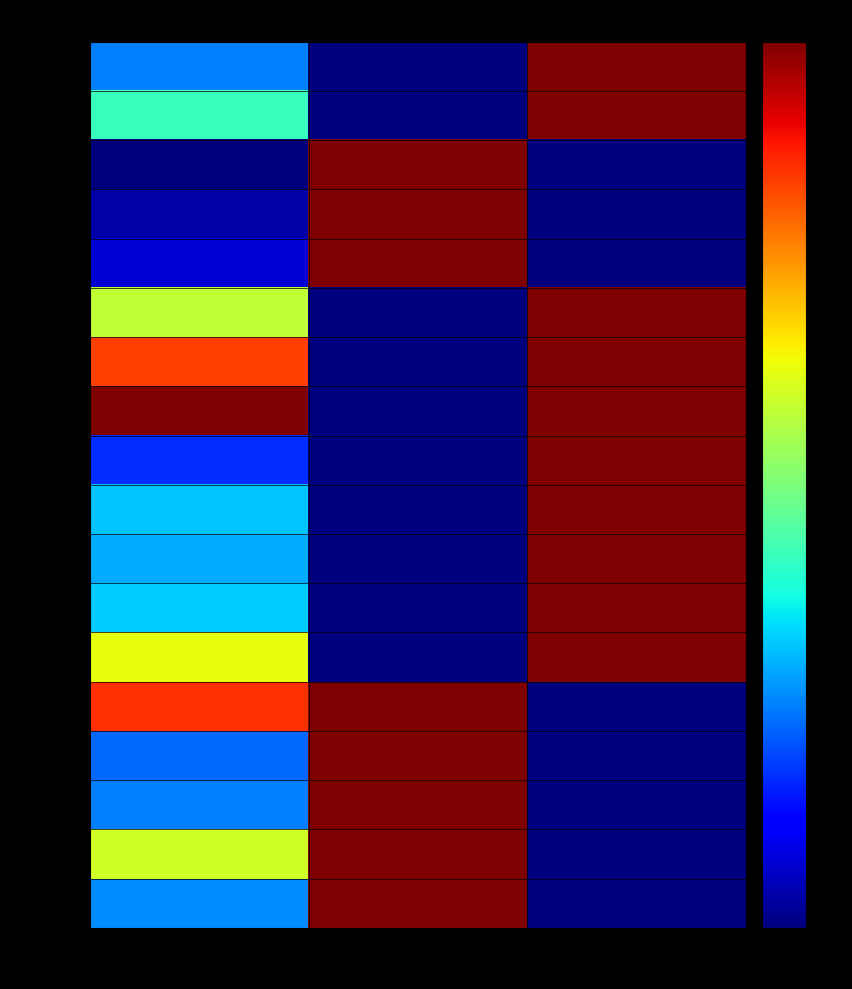

Reading right to left, list all the values displayed in this chart.

PRK934: Доп. ціна=1.0	Ціна=0.0	Залишок=0.3
PRK933: Доп. ціна=1.0	Ціна=0.0	Залишок=0.4
PRK608: Доп. ціна=0.0	Ціна=1.0	Залишок=0.0
PRK606: Доп. ціна=0.0	Ціна=1.0	Залишок=0.0
PRK607: Доп. ціна=0.0	Ціна=1.0	Залишок=0.1
PRK930: Доп. ціна=1.0	Ціна=0.0	Залишок=0.6
PRK929: Доп. ціна=1.0	Ціна=0.0	Залишок=0.8
PRK928: Доп. ціна=1.0	Ціна=0.0	Залишок=1.0
PRK927: Доп. ціна=1.0	Ціна=0.0	Залишок=0.2
PRK926: Доп. ціна=1.0	Ціна=0.0	Залишок=0.3
PRK925: Доп. ціна=1.0	Ціна=0.0	Залишок=0.3
PRK924: Доп. ціна=1.0	Ціна=0.0	Залишок=0.3
PRK923: Доп. ціна=1.0	Ціна=0.0	Залишок=0.6
PRK604: Доп. ціна=0.0	Ціна=1.0	Залишок=0.9
PRK603: Доп. ціна=0.0	Ціна=1.0	Залишок=0.2
PRK602: Доп. ціна=0.0	Ціна=1.0	Залишок=0.2
PRK601: Доп. ціна=0.0	Ціна=1.0	Залишок=0.6
PRK600: Доп. ціна=0.0	Ціна=1.0	Залишок=0.3